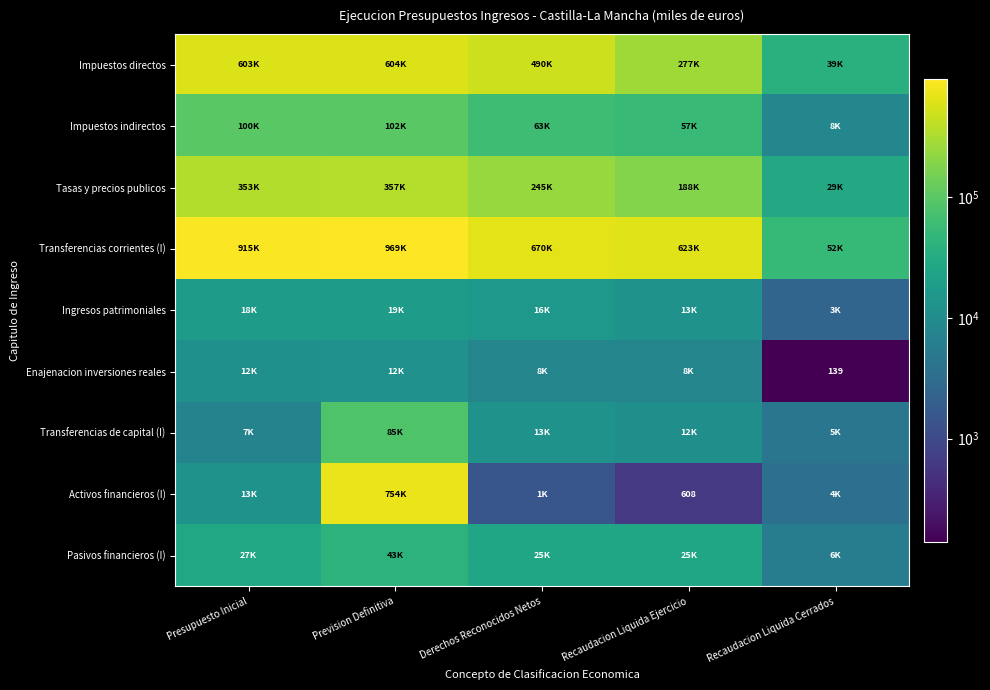

What is the lowest value of the Transferencias corrientes (I) series?

51587.1